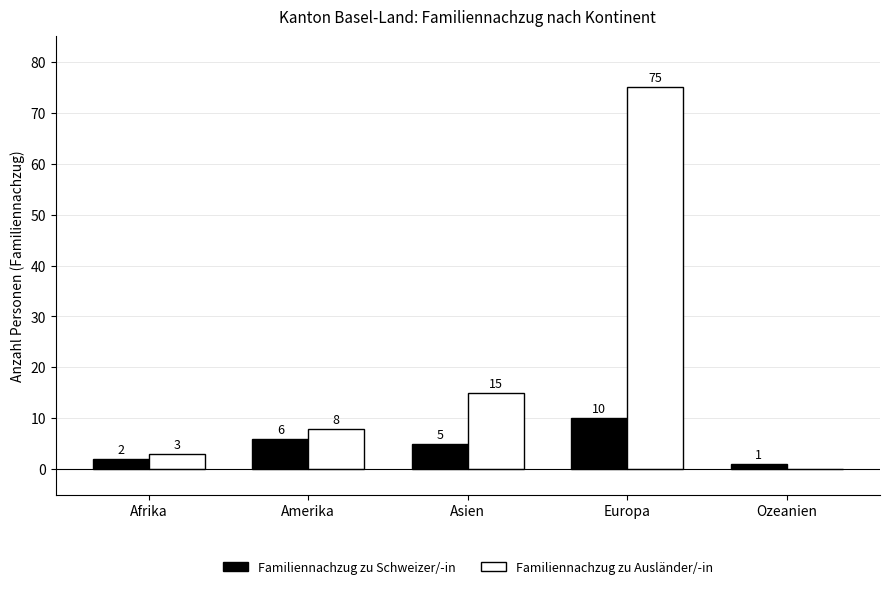

What is the sum of all Familiennachzug zu Schweizer/-in values?

24